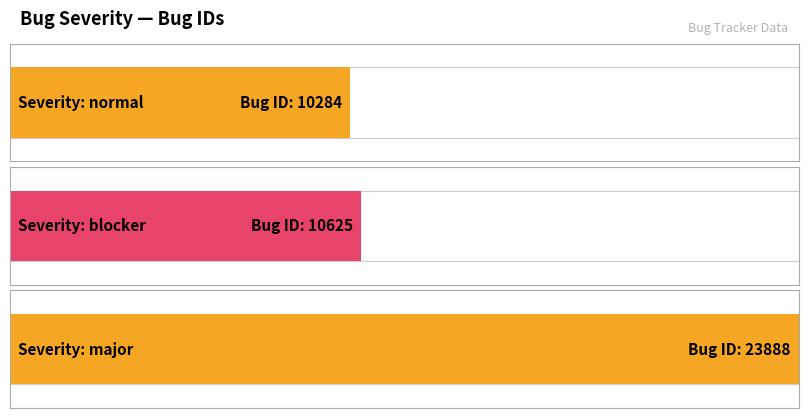

What is the change in value from normal to blocker?

+341